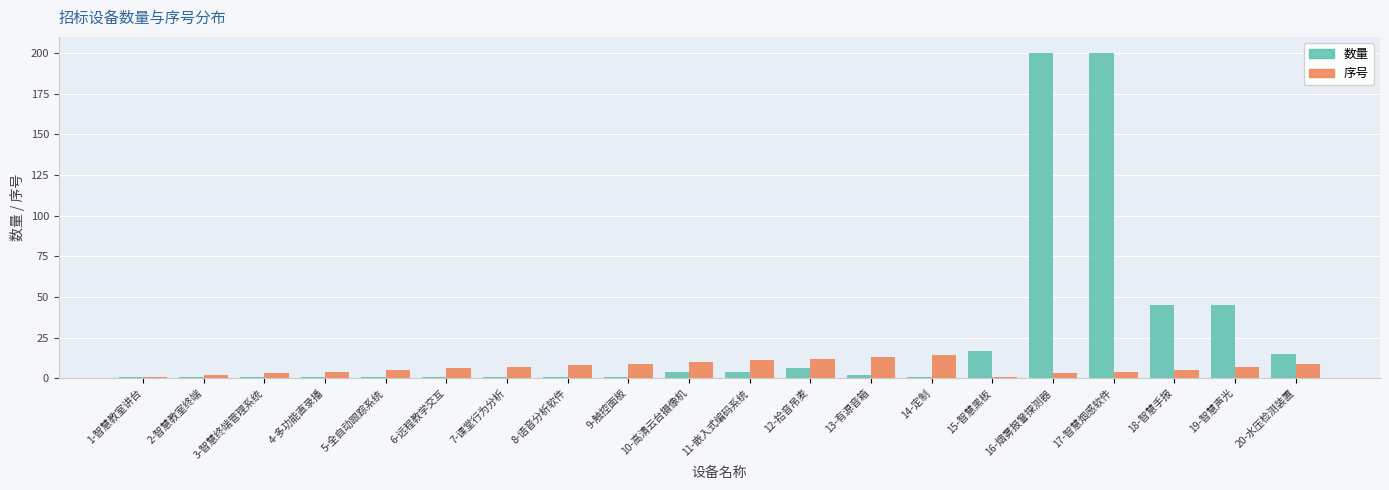

What are all the series names shown in the legend?

数量, 序号